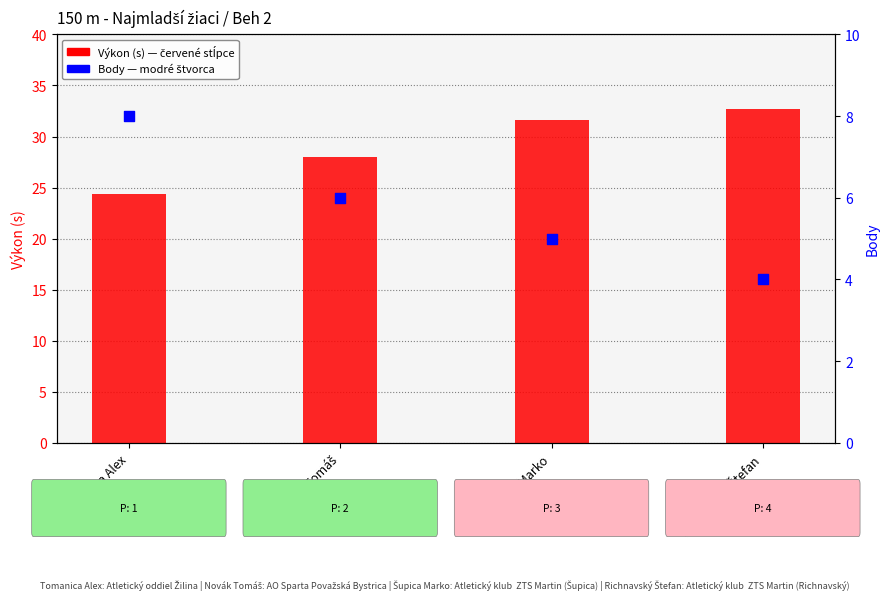

At how many categories does at least one series exceed 31?

2